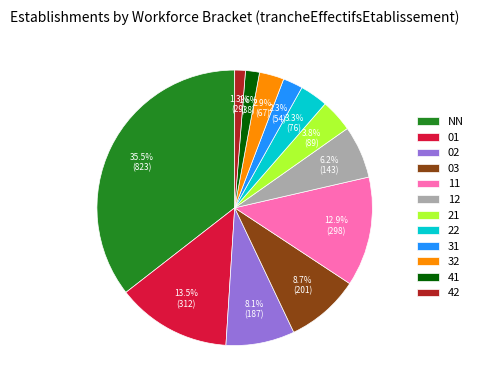

Which category has the biggest portion of the pie?

NN